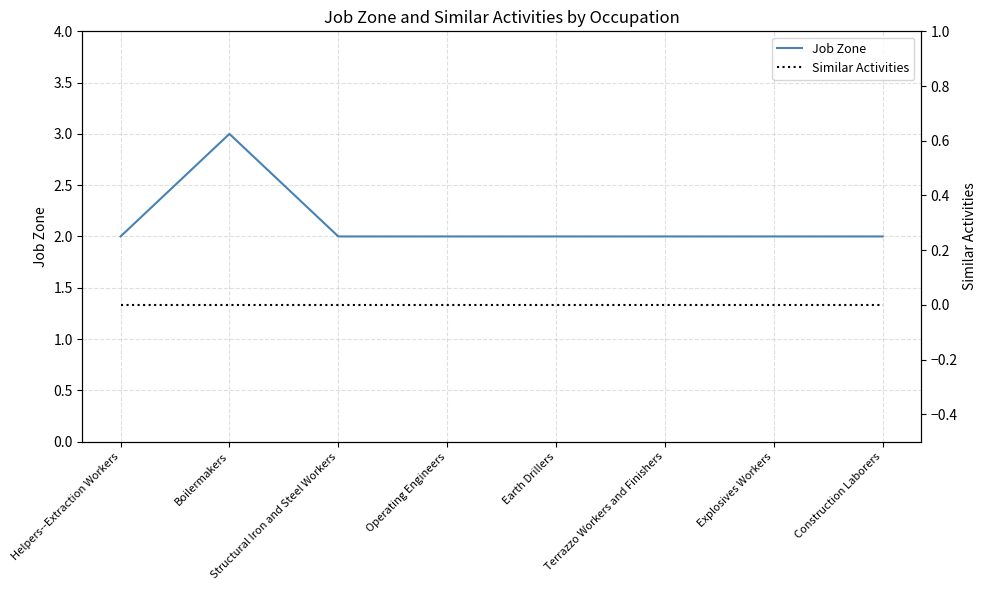

What is the minimum value for Job Zone?

2